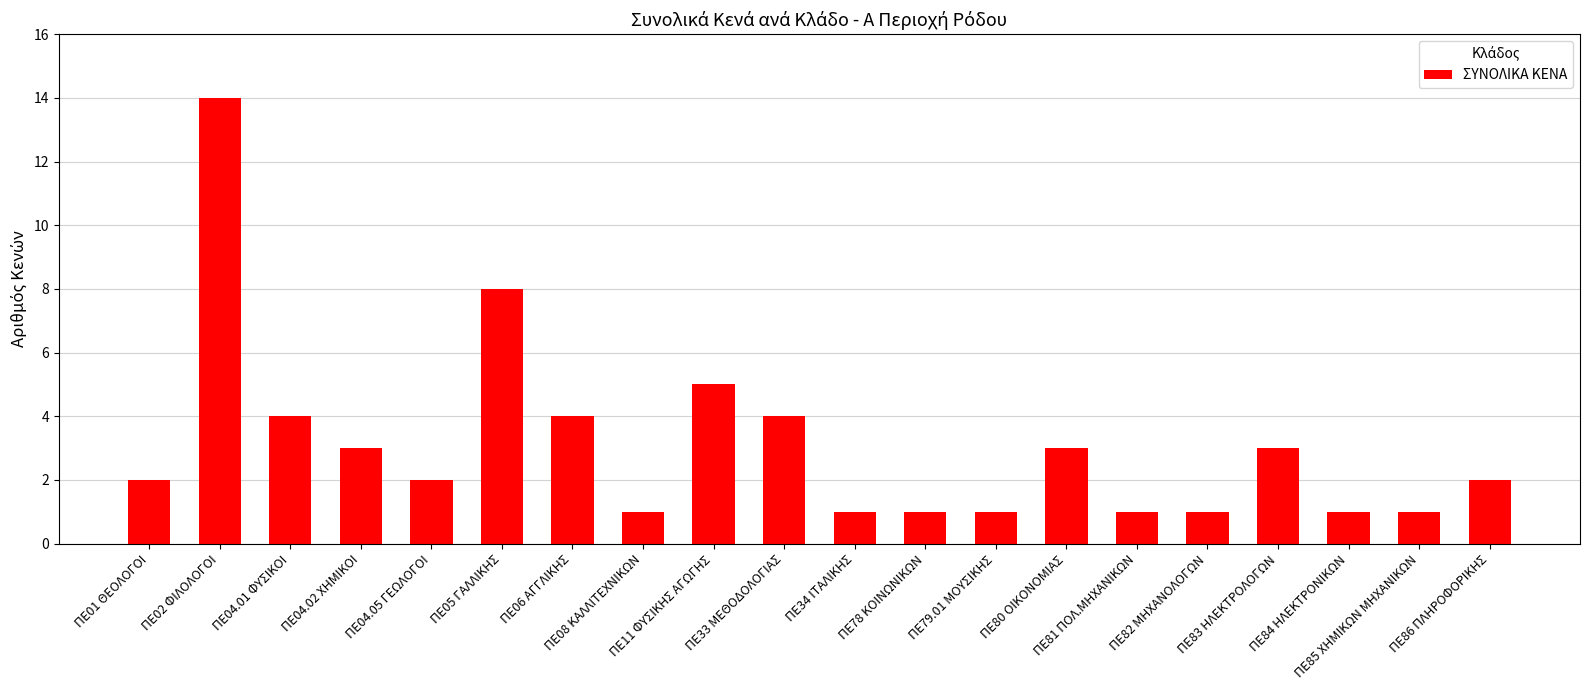

What is the value of the 10th bar from the left?

4